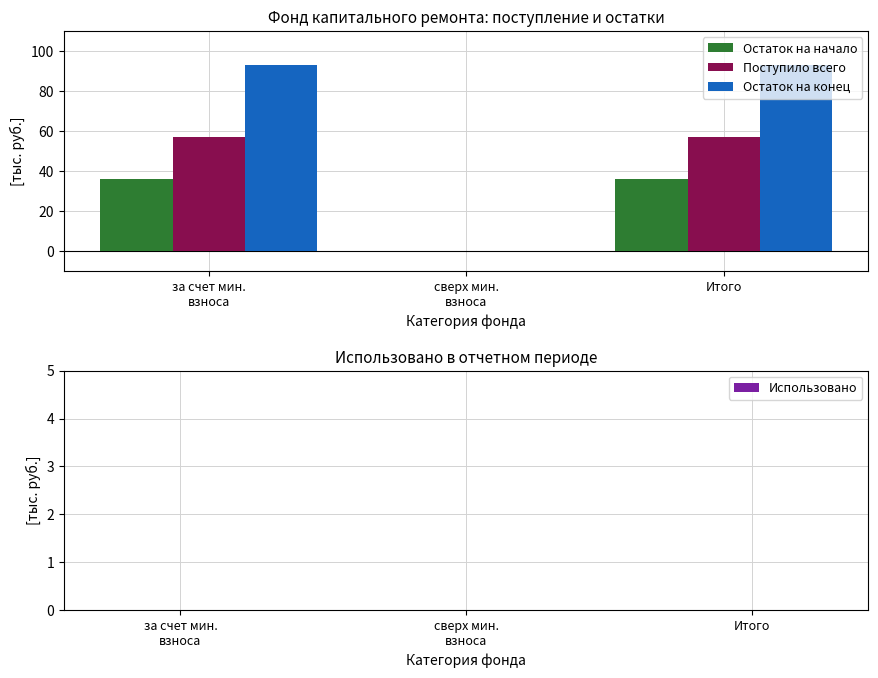

What is the approximate value of Остаток на конец at Итого?

93.0